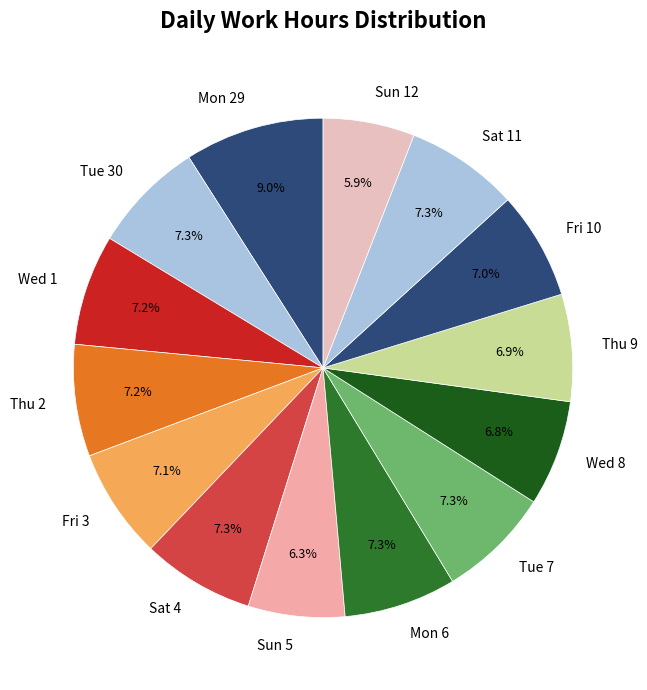

To the nearest percent, what is the average slice percentage?

7%